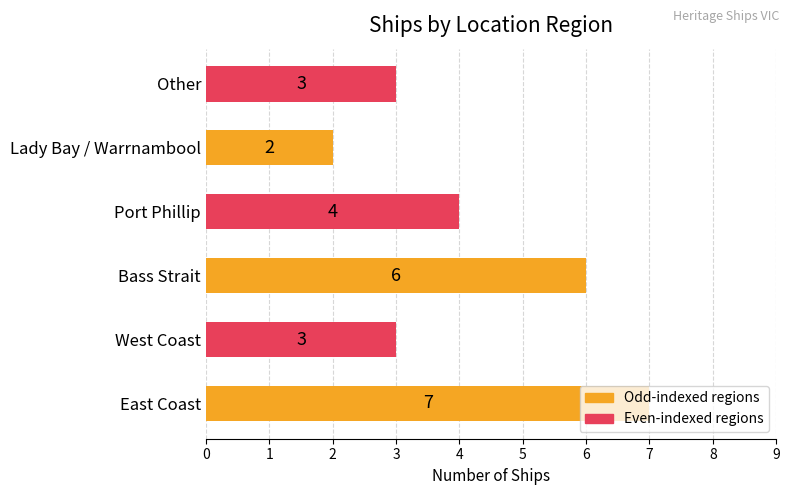

Is it true that the value at Other is 5?

False